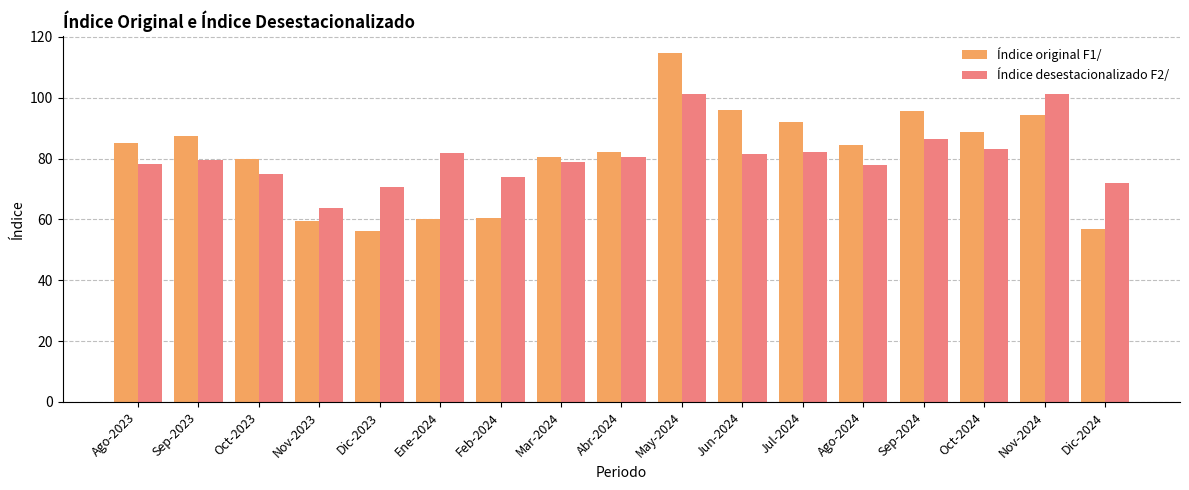

Which series has the largest range (max minus min)?

Índice original F1/